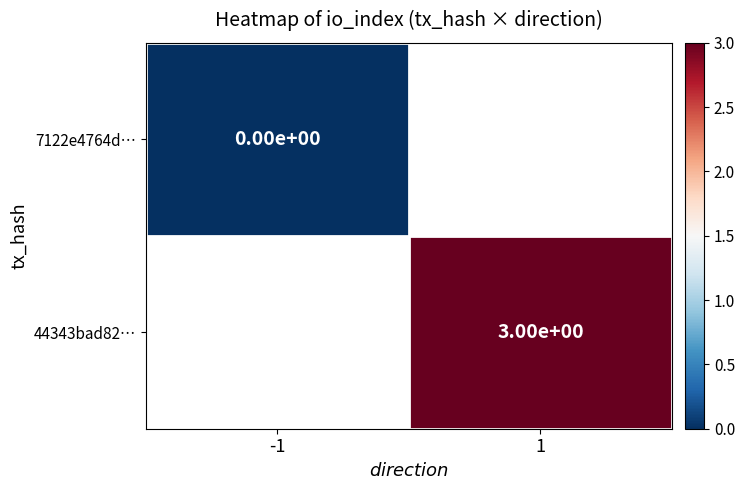

True or false: 44343bad82… has a value of 3 at 1.

True